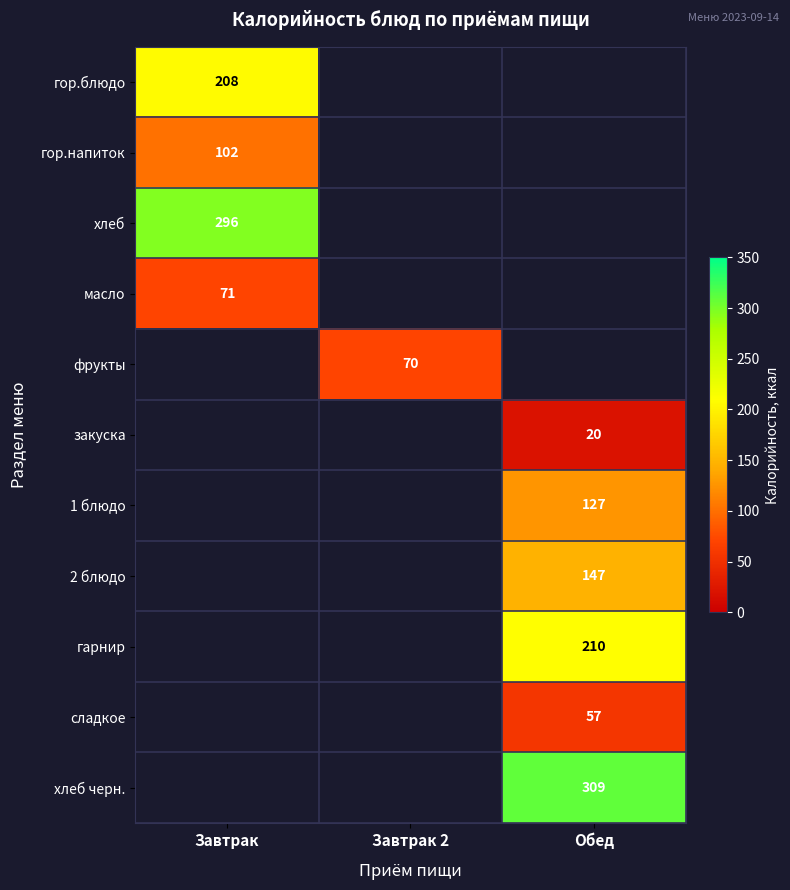

True or false: 1 блюдо has a value of 127.0 at Обед.

True